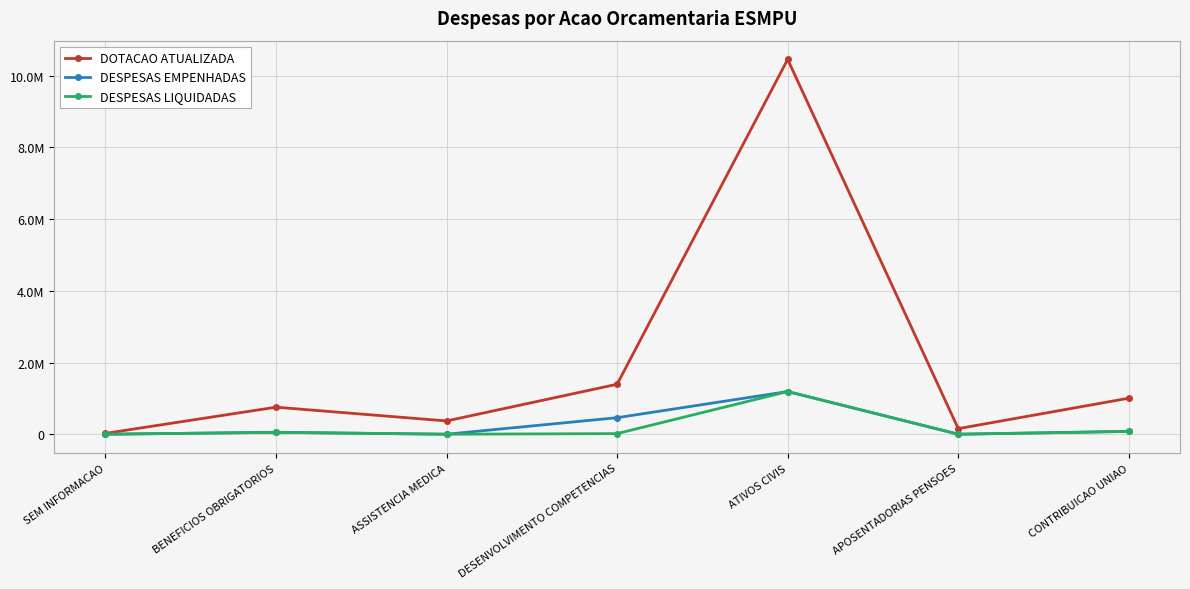

How many interior local peaks does the DESPESAS LIQUIDADAS series have?

2